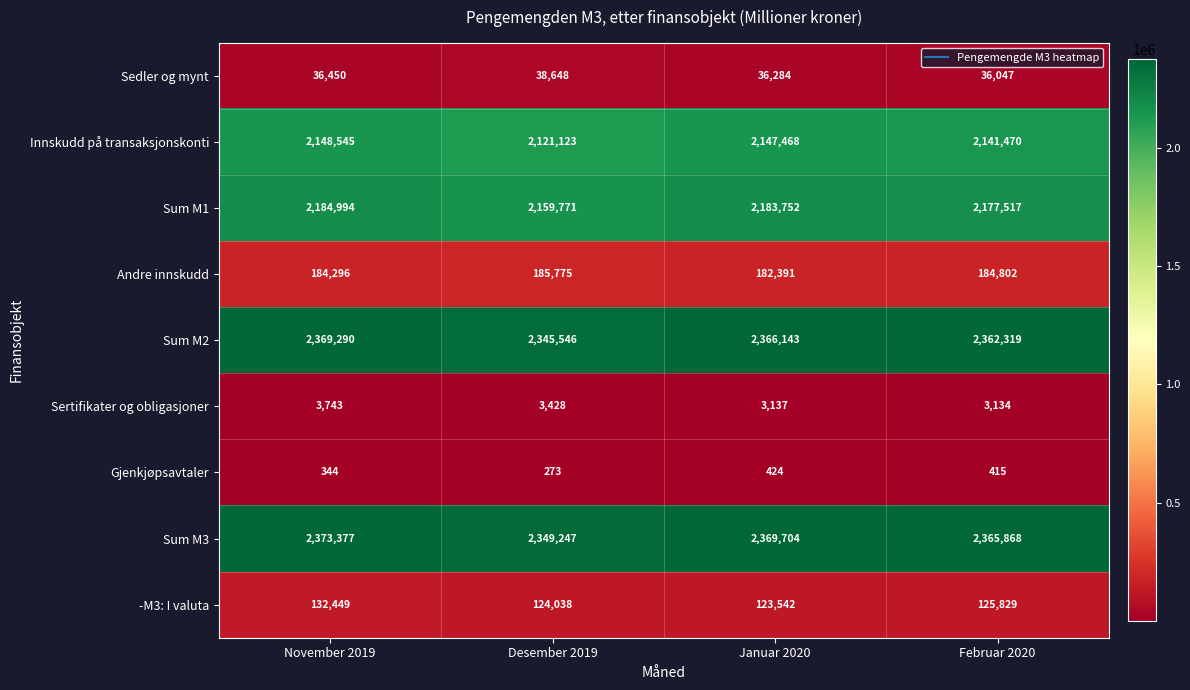

What is the difference between the maximum and minimum values in the -M3: I valuta series?

8907